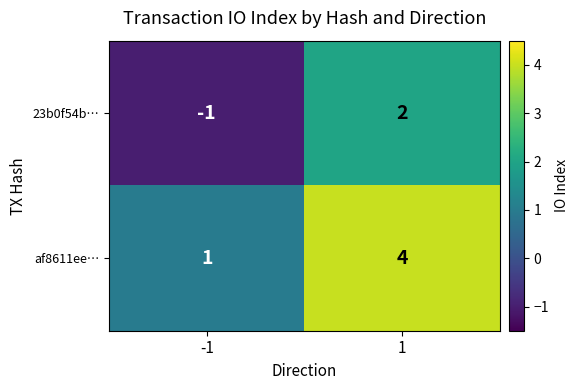

What is the highest value of the af8611ee… series?

4